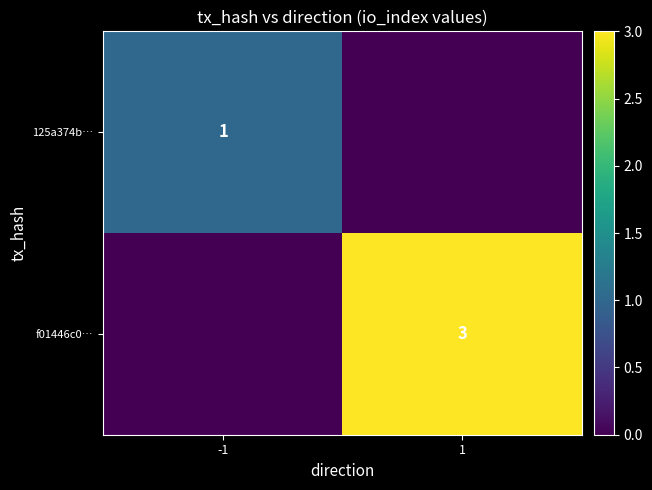

True or false: f01446c0… has a value of 1 at 1.

False